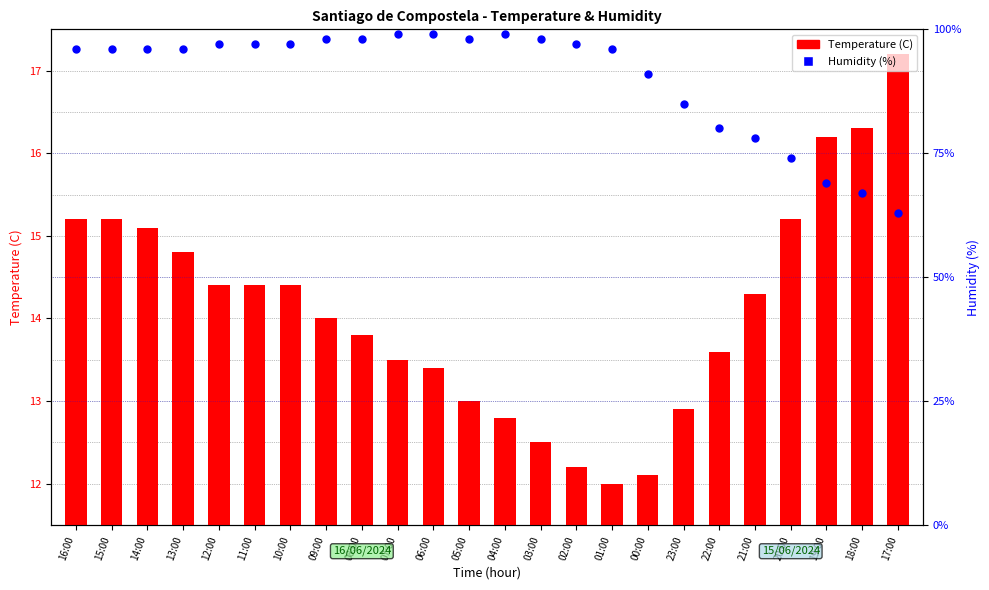

What are all the series names shown in the legend?

Temperature (C), Humidity (%)